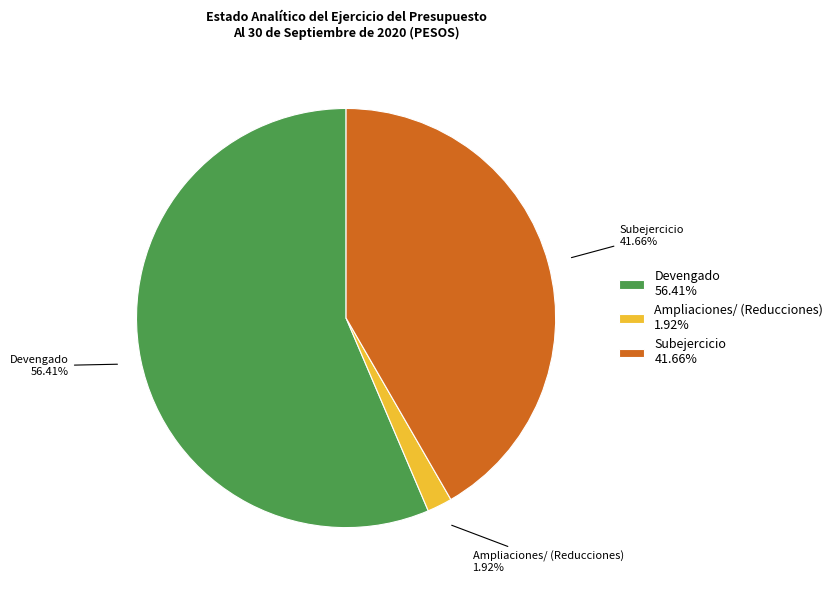

How many segments does this pie chart have?

3